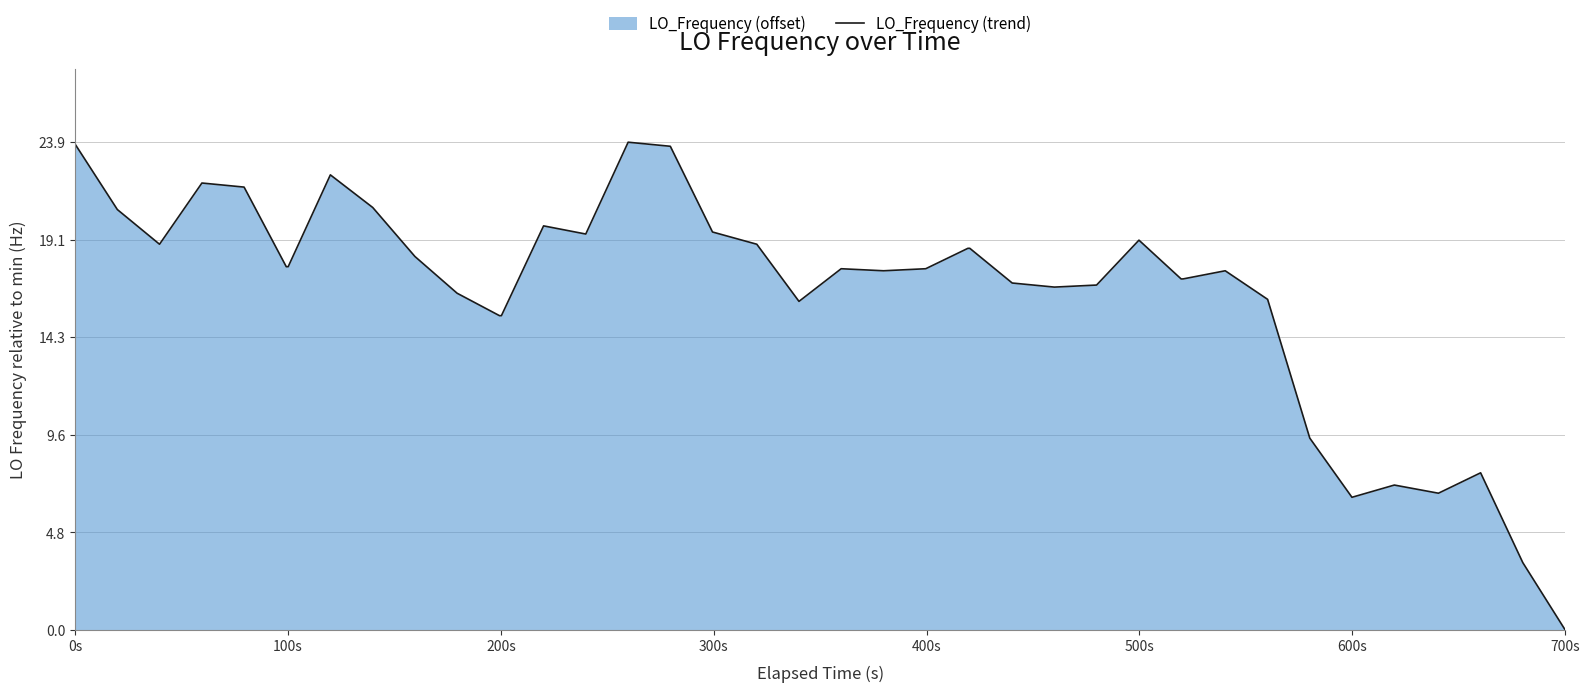

At which category does the chart reach its minimum across all series?

700s